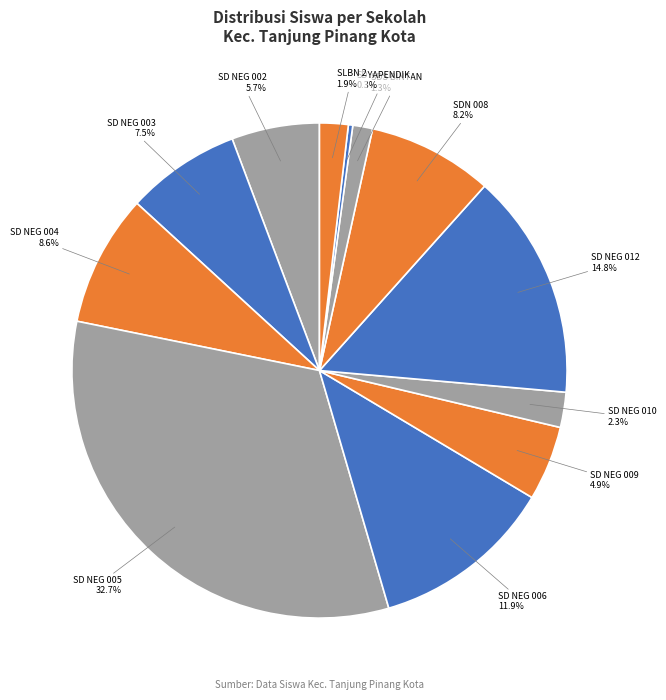

Does any single category account for the majority?

No